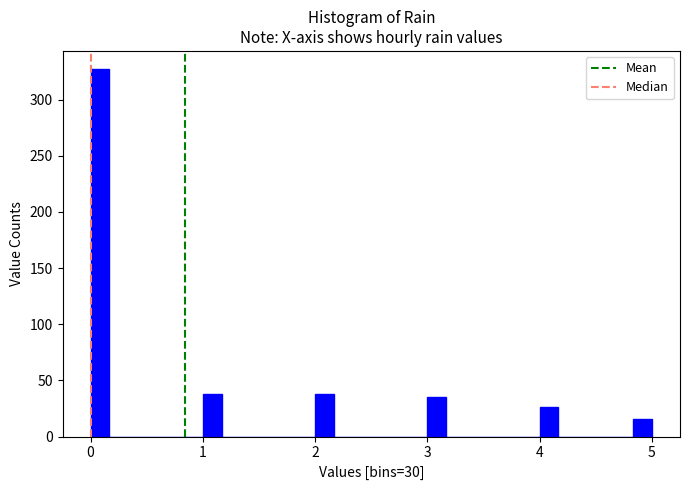

Around what value on the x-axis is the tallest bar? Give the approximate position of its centre, as read against the axis.

0.1